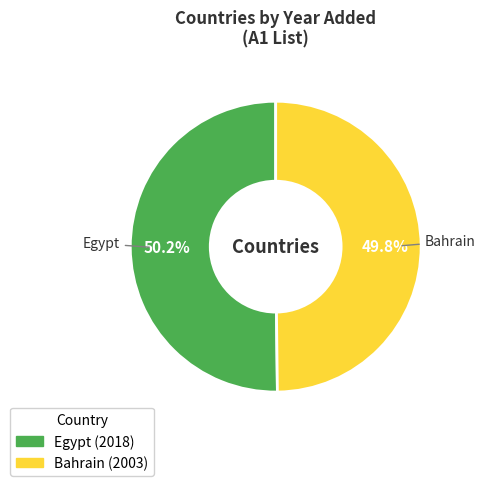

What is the ratio of the value at Egypt to the value at Bahrain?

1.0